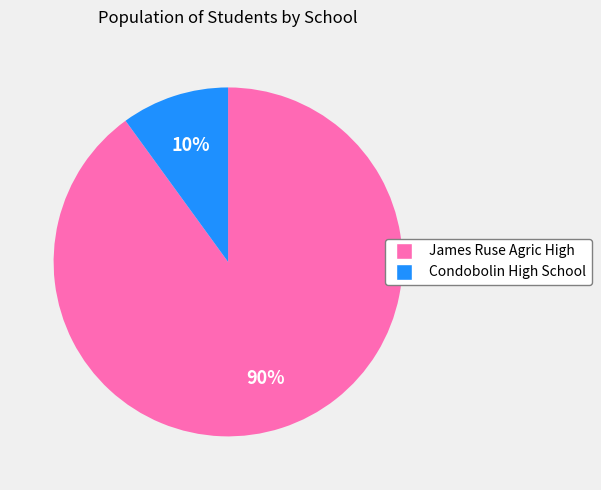

True or false: Condobolin High School accounts for 1% of the total.

False